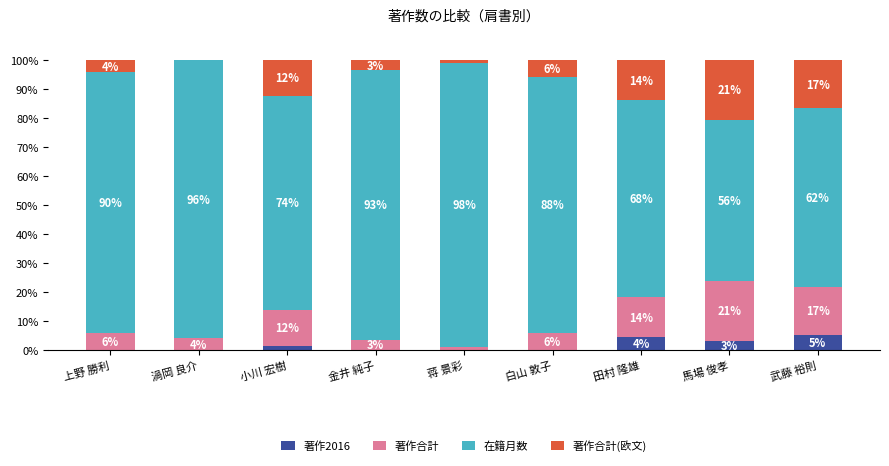

Does the chart contain stacked bars?

Yes